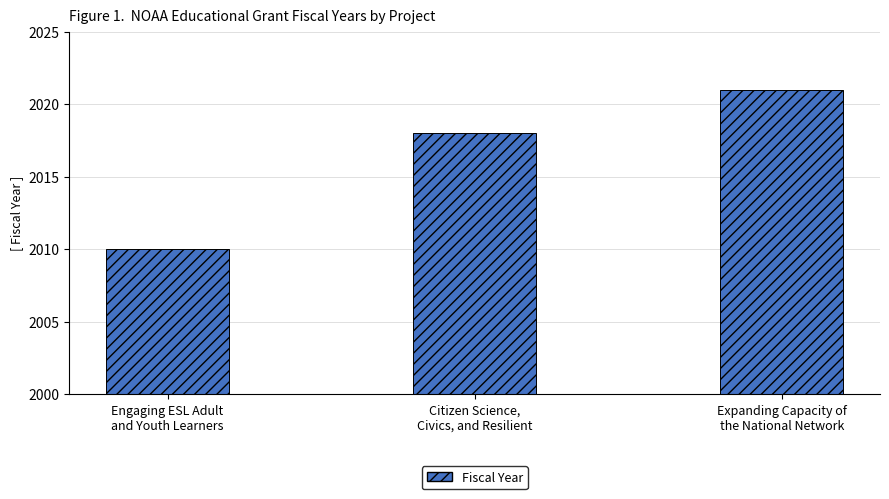

How many values are between 2010 and 2021?

3